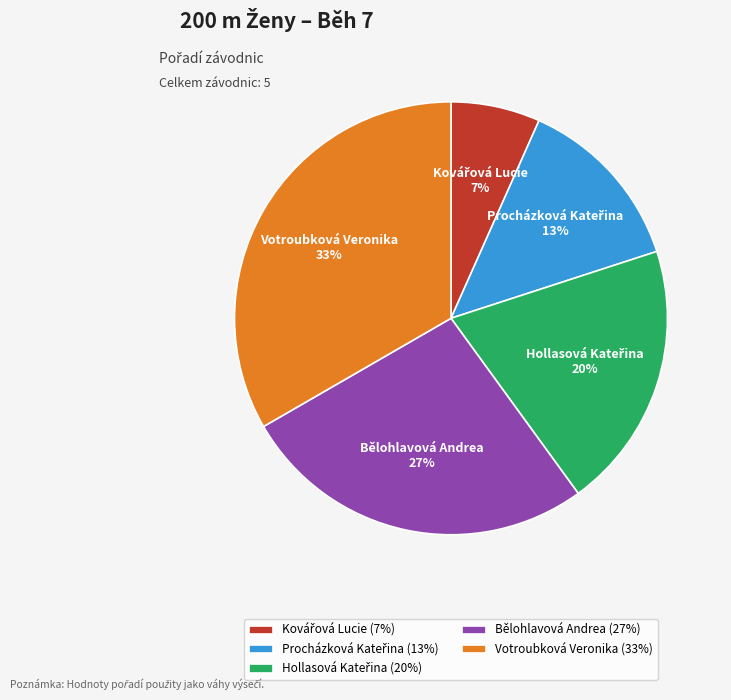

Is Bělohlavová Andrea the majority of the pie?

No